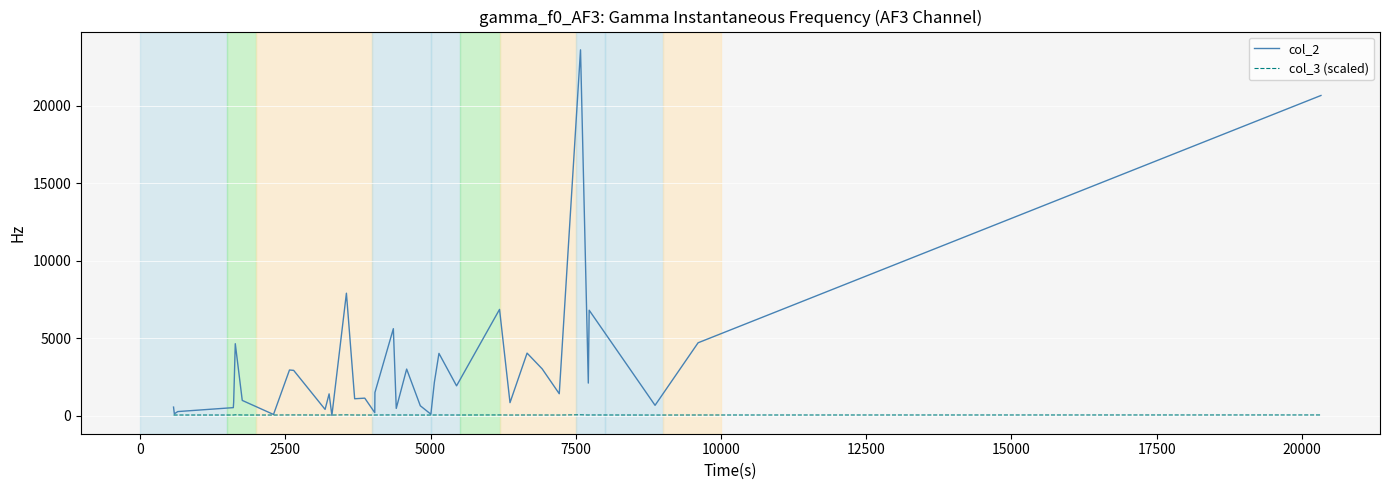

Rank the series by their maximum value, from lowest to highest.

col_3 (scaled), col_2